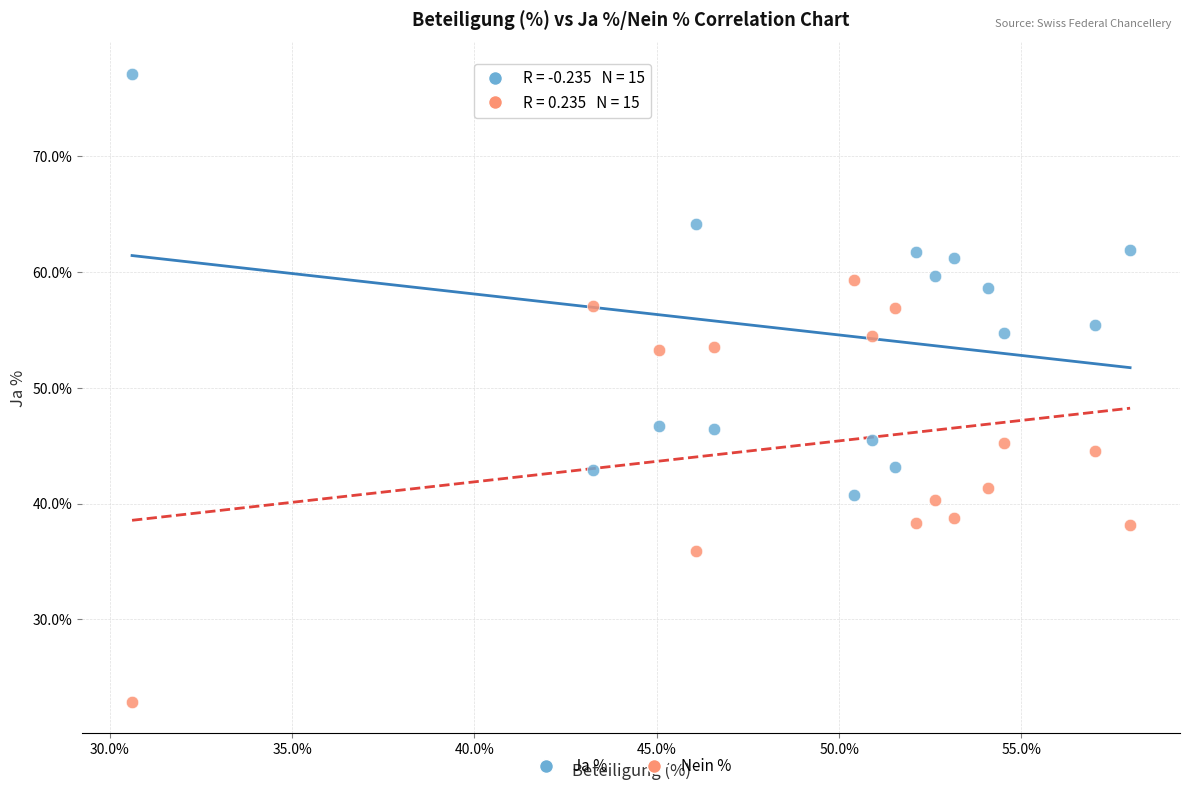

Which series contains the highest Y value?

Ja %